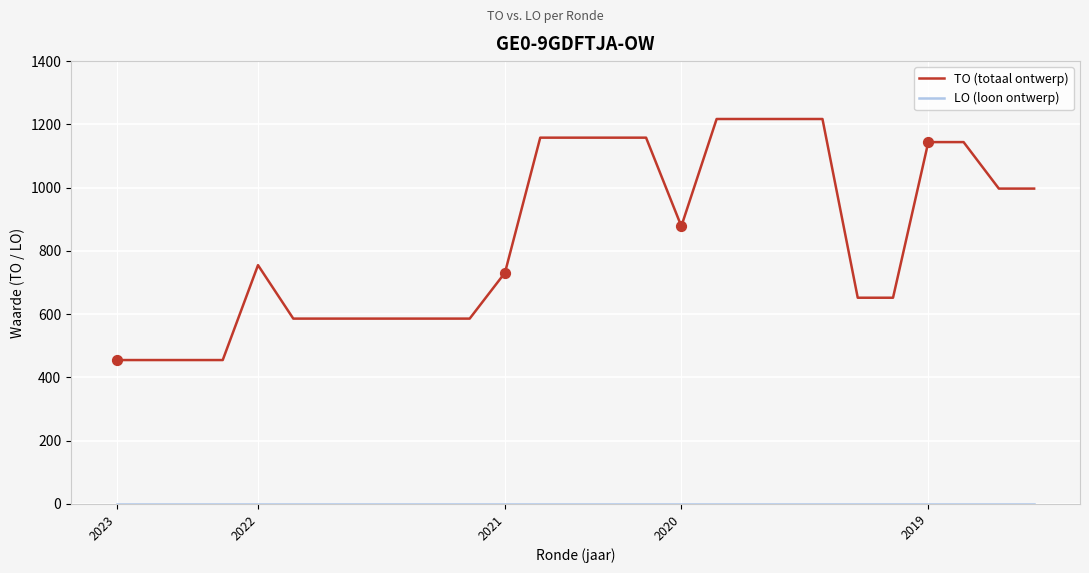

Which series has the largest total across all categories?

TO (totaal ontwerp)